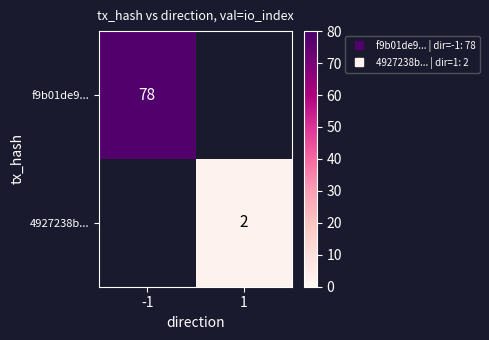

Rank the series by their average value, from highest to lowest.

f9b01de9..., 4927238b...